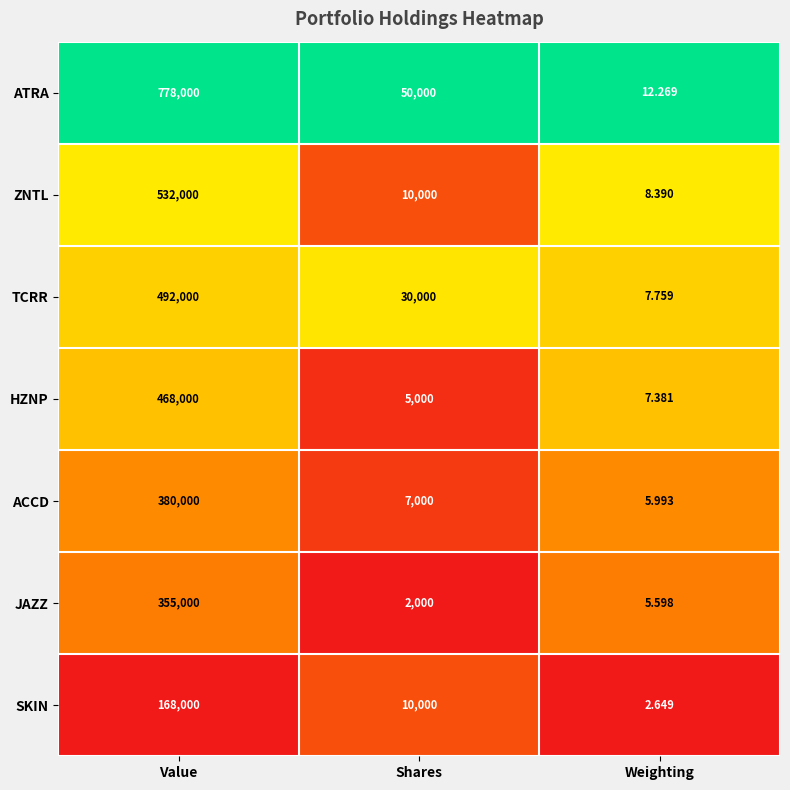

At which category is the sum across all series the highest?

Value